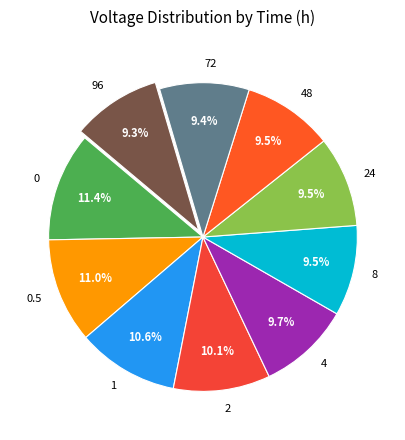

What percentage is the 2 slice, to the nearest percent?

10%